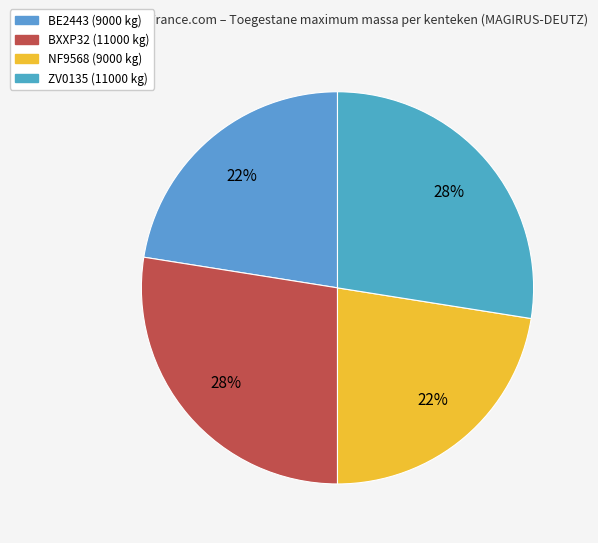

How many segments does this pie chart have?

4